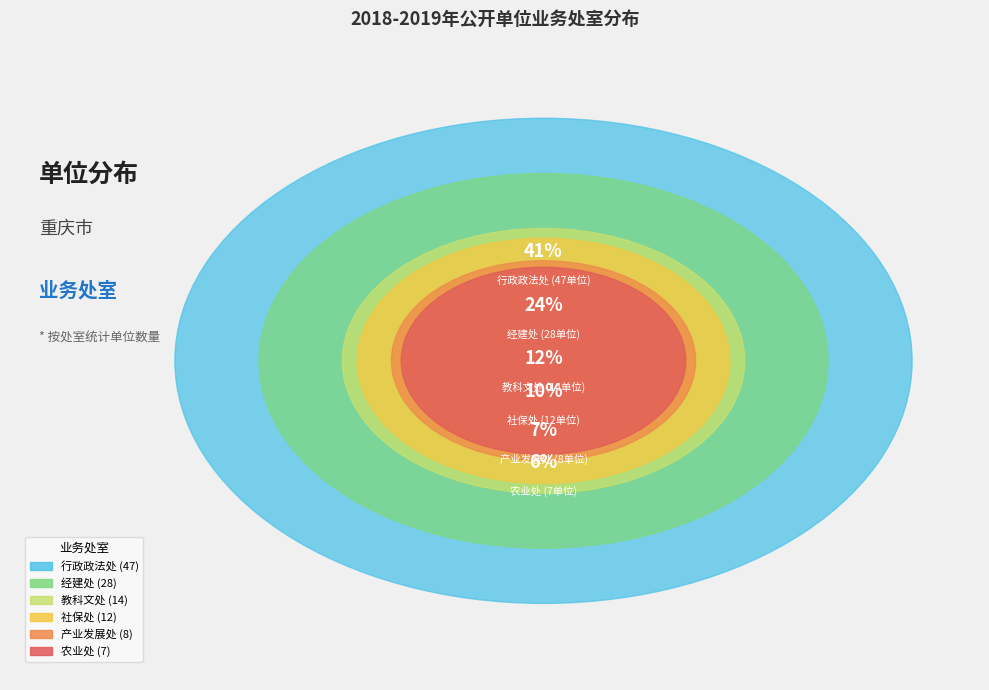

Is there a majority slice in this chart?

No